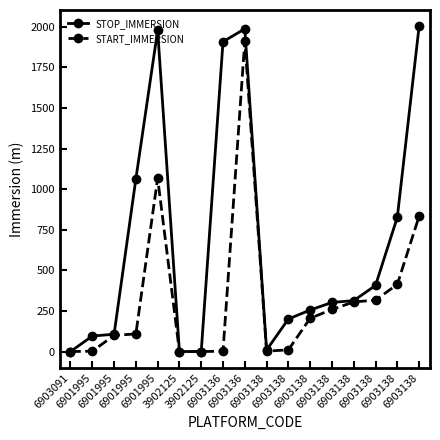

What are all the series names shown in the legend?

STOP_IMMERSION, START_IMMERSION